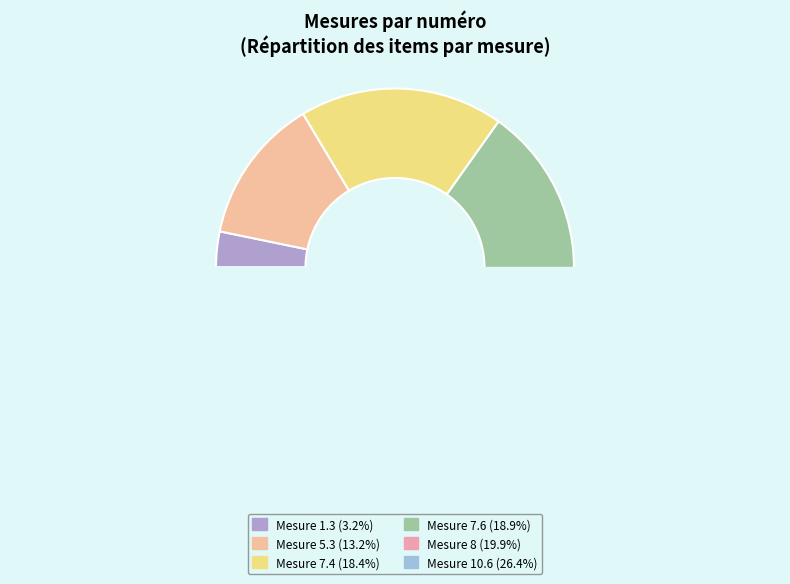

How much of the chart is everything except 8?

80.1%